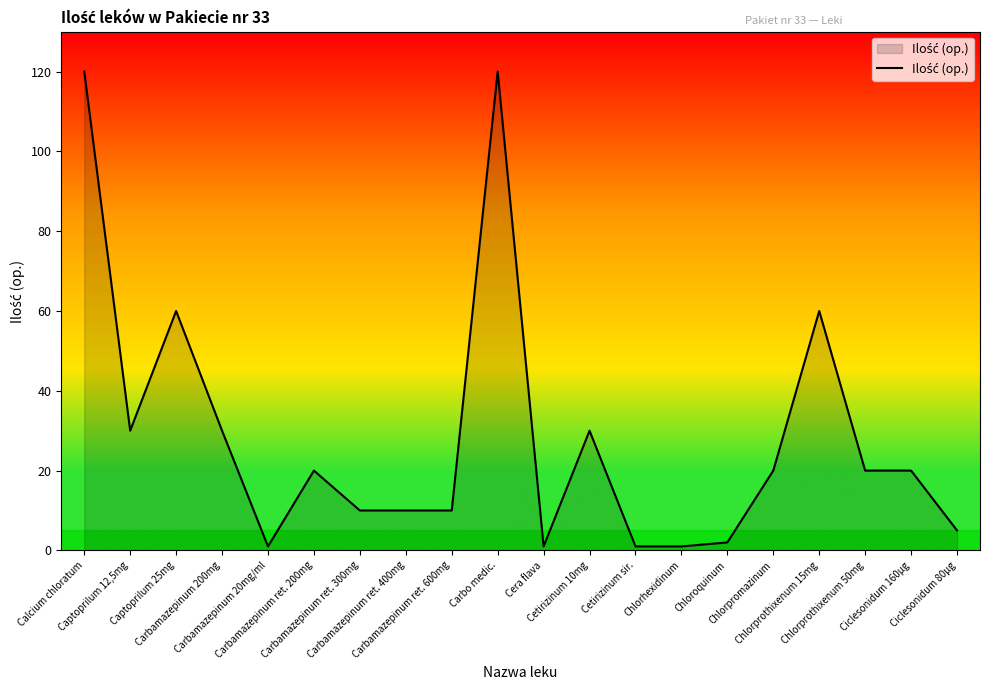

What is the difference between the maximum and minimum values?

119